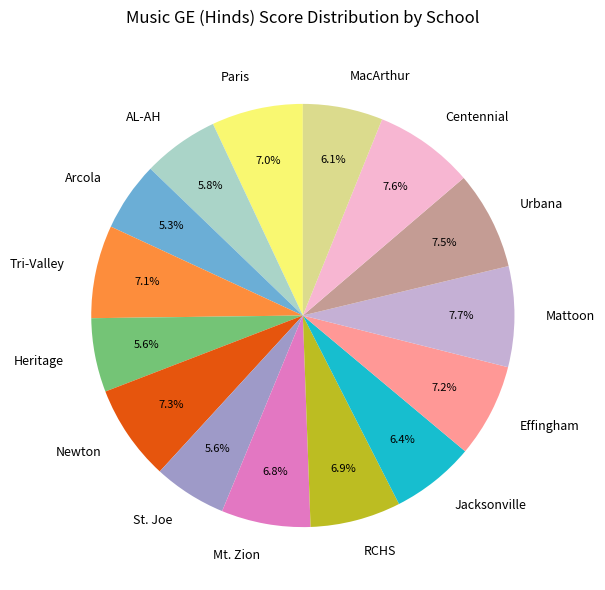

Between Arcola and RCHS, which is larger?

RCHS